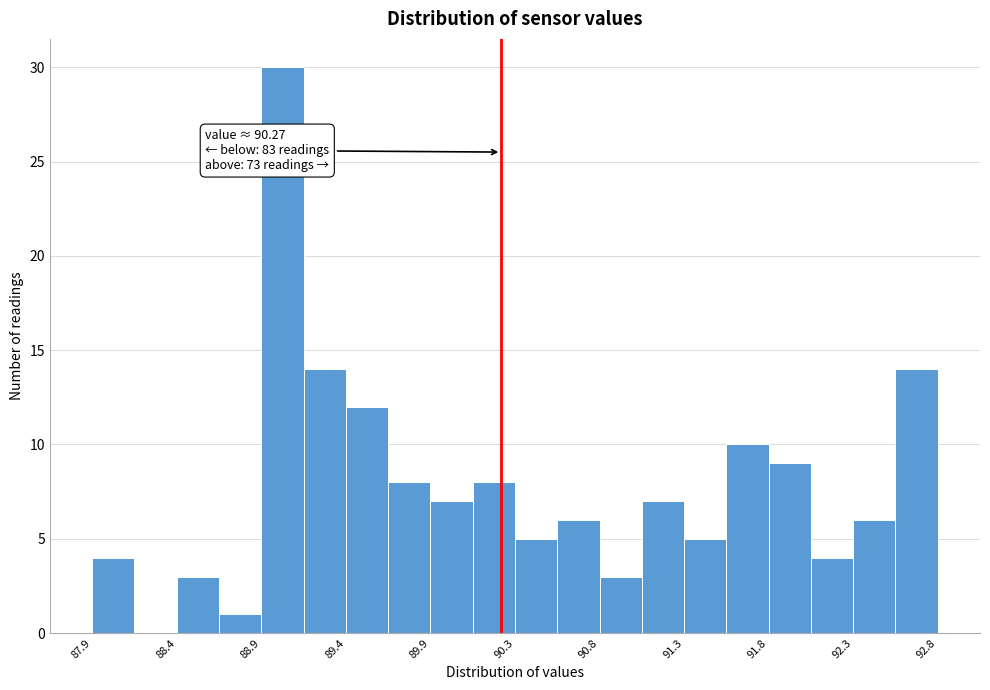

Over which range of the x-axis is the bar tallest?

88.880 to 89.125